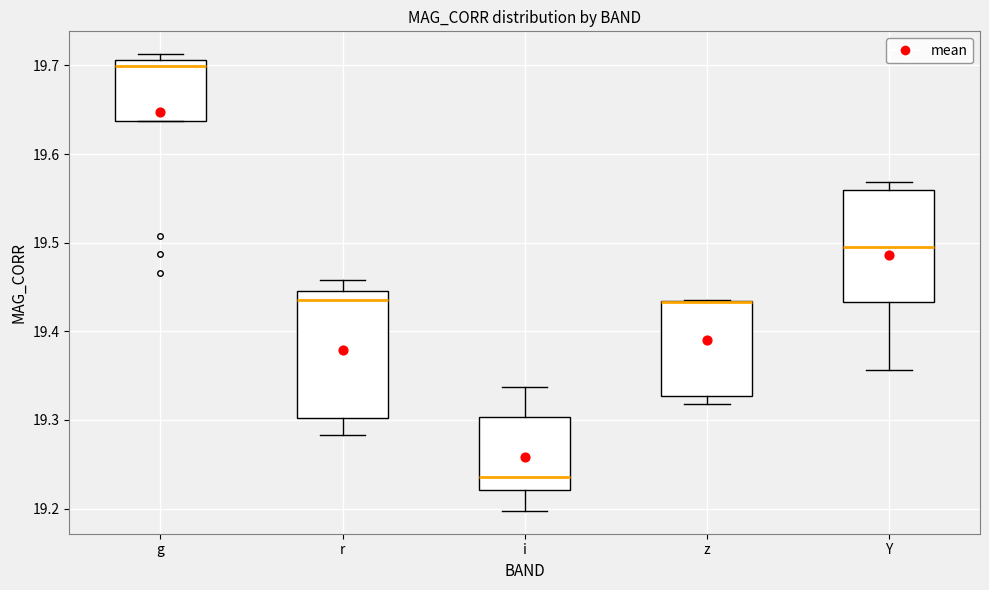

Reading left to right, transcribe this box plot: for each box, give where its median line is, the range the box spans, and where its two whiskers end, as read against the y-axis. The values are not printed on the chart, so give them approximately, as read against the axis.

g: median 19.70, box 19.64 to 19.71, whiskers 19.64 to 19.71 (just above the box's upper edge)
r: median 19.44, box 19.30 to 19.45, whiskers 19.28 to 19.46
i: median 19.24, box 19.22 to 19.30, whiskers 19.20 to 19.34
z: median 19.43 (drawn on the box's upper edge), box 19.33 to 19.43, whiskers 19.32 to 19.44
Y: median 19.50, box 19.43 to 19.56, whiskers 19.36 to 19.57